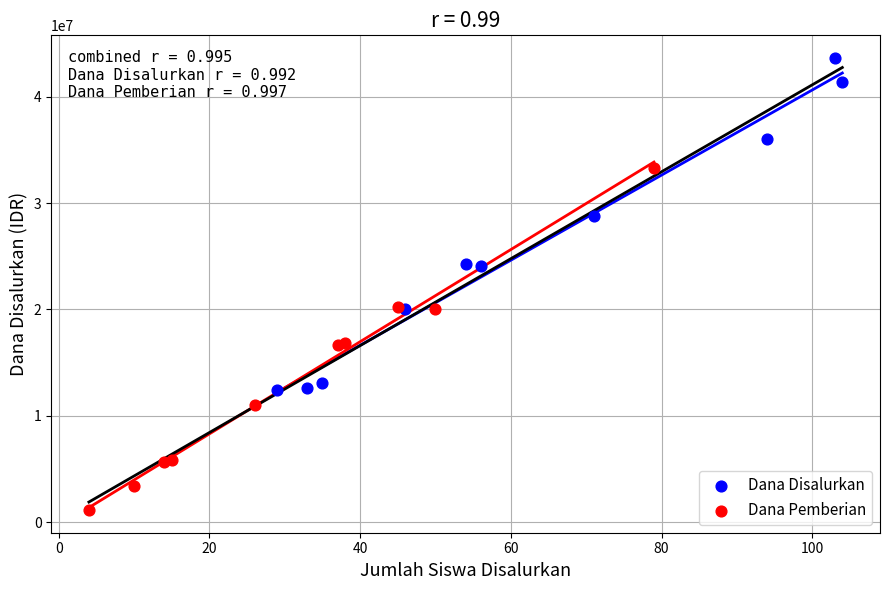

Which series reaches the minimum Y coordinate?

Dana Pemberian